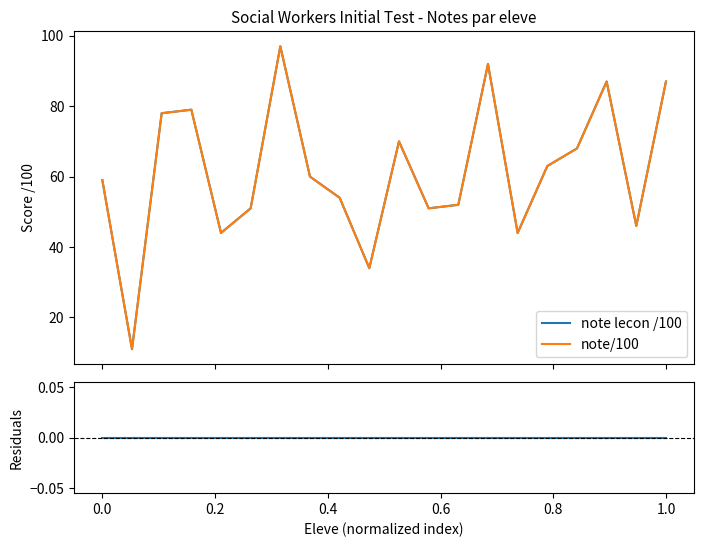

How many values in the note lecon /100 series are below 60?

10